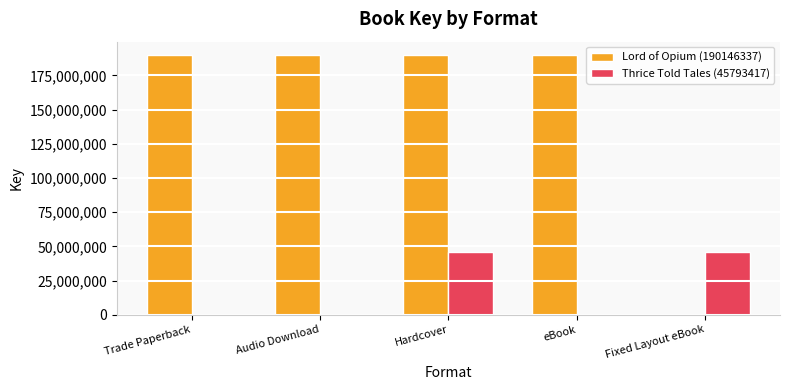

Count the number of categories in the chart.

5